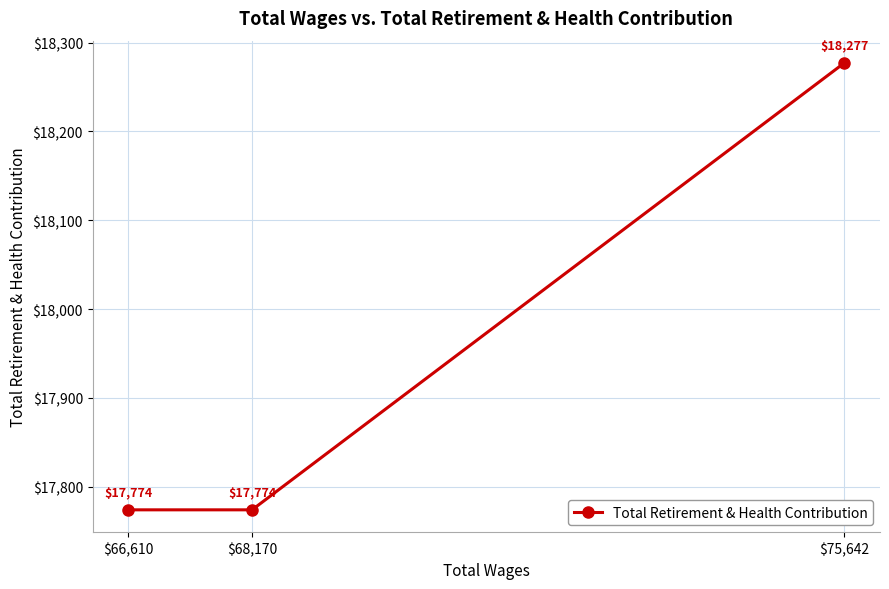

List the labels in order of value, smallest first.

$68,170, $66,610, $75,642